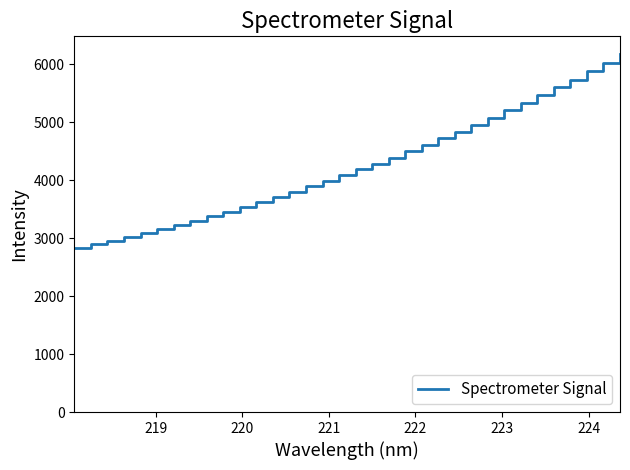

What is the greatest value displayed?

6176.4